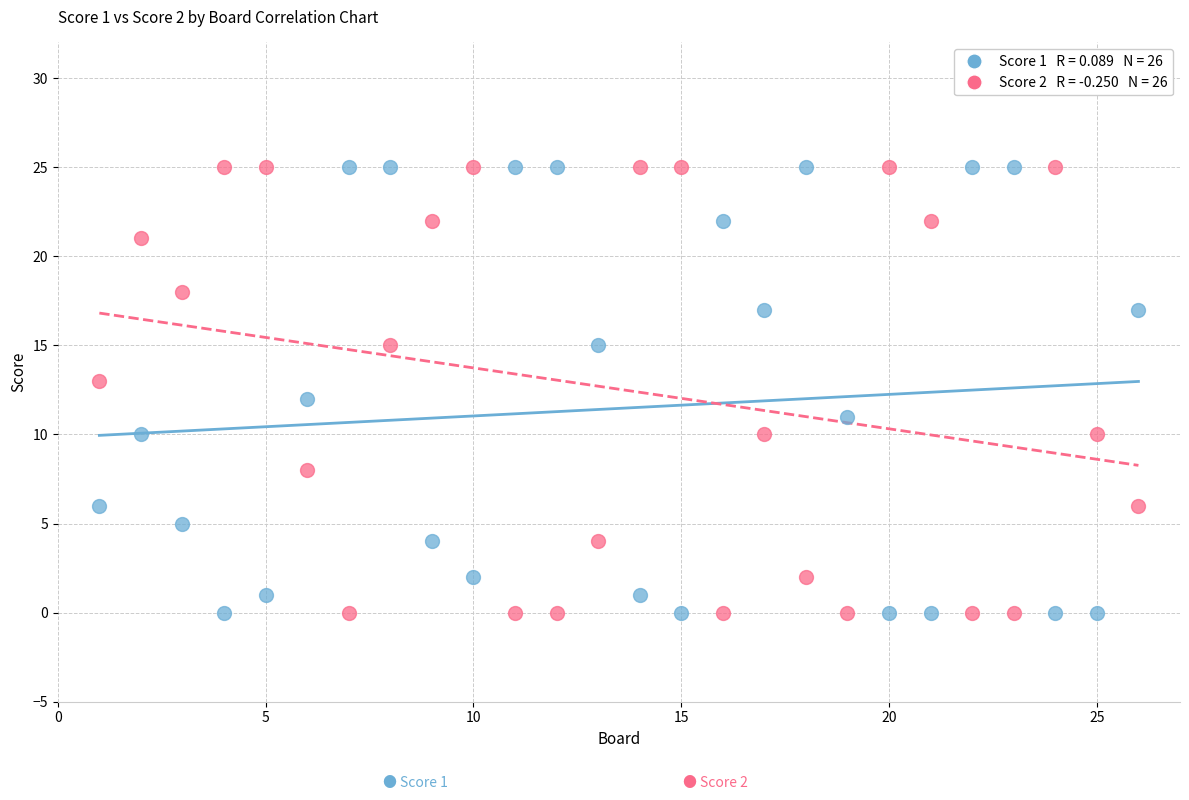

Across all data points, what is the range of X values (max minus min)?

25